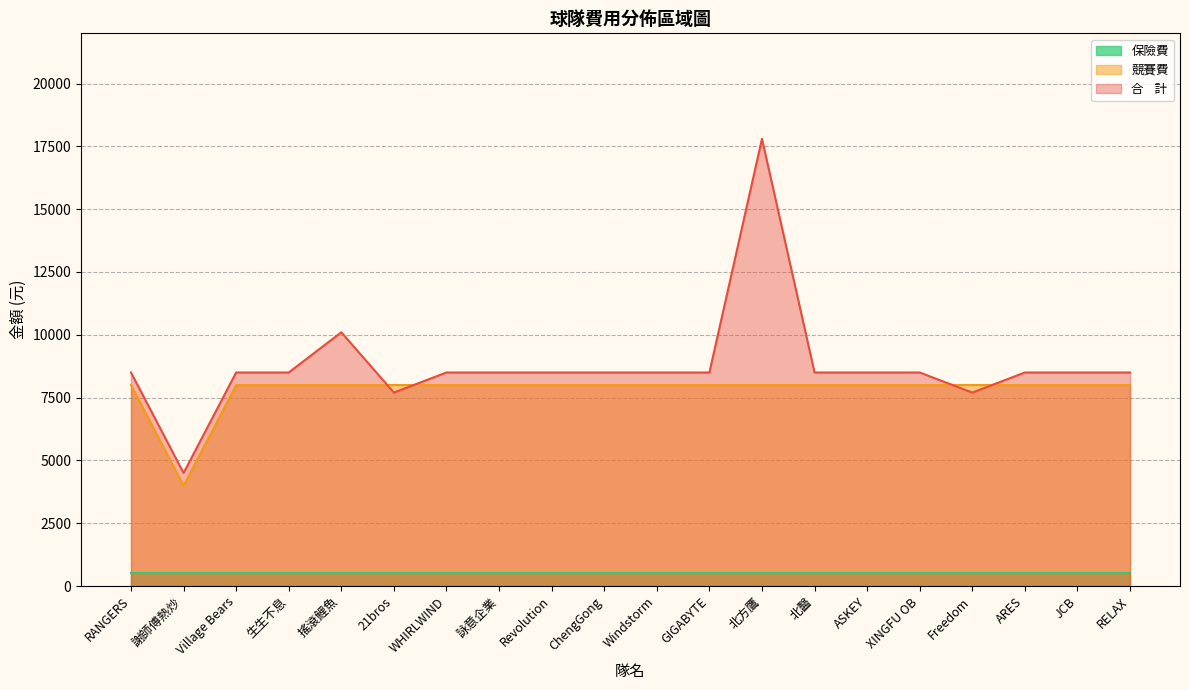

How many interior local valleys does the 合    計 series have?

3